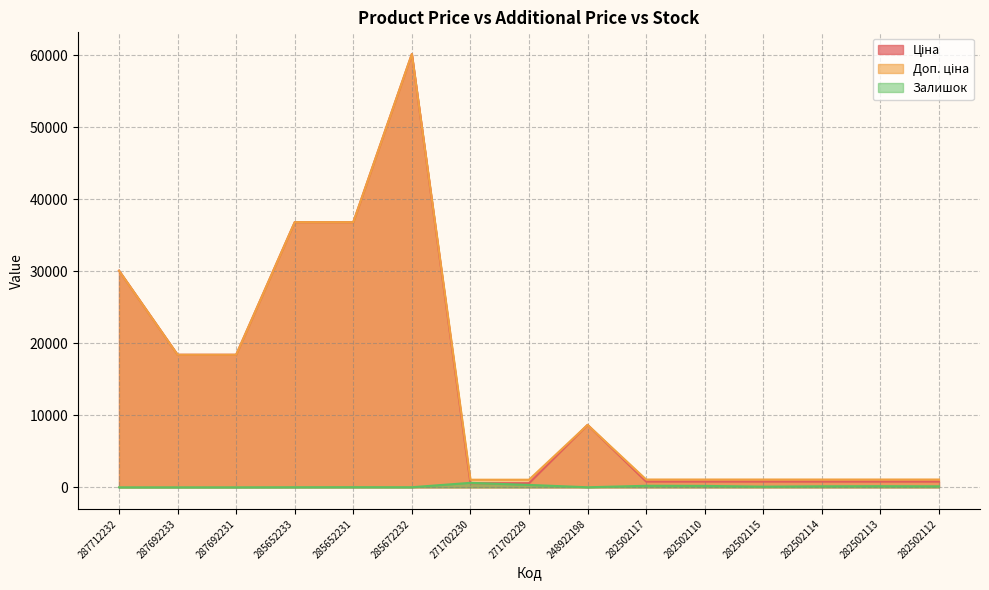

How many intersections are there between Ціна and Залишок?

2